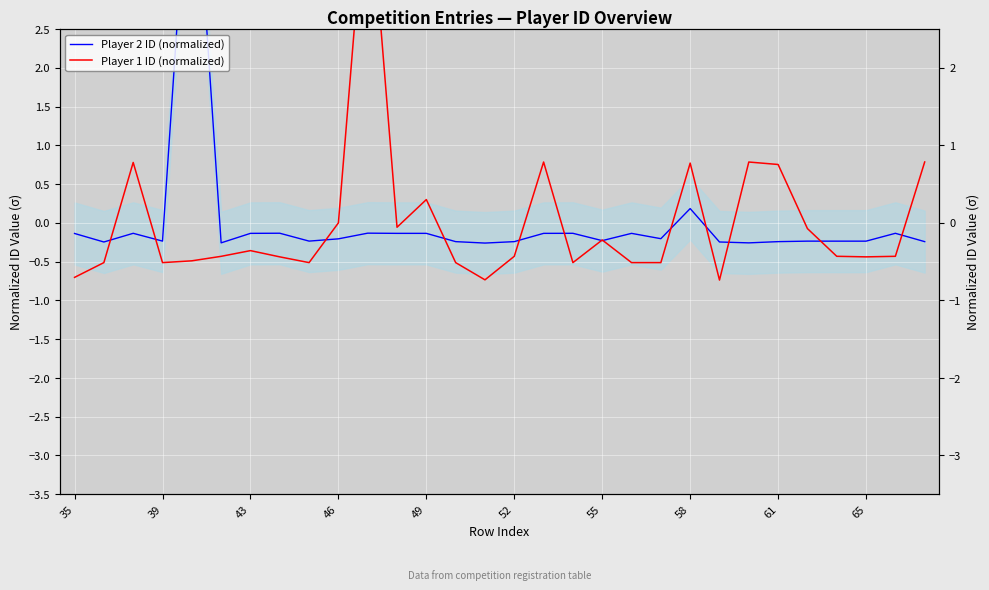

How many values in Player 2 ID (normalized) are below zero?

28